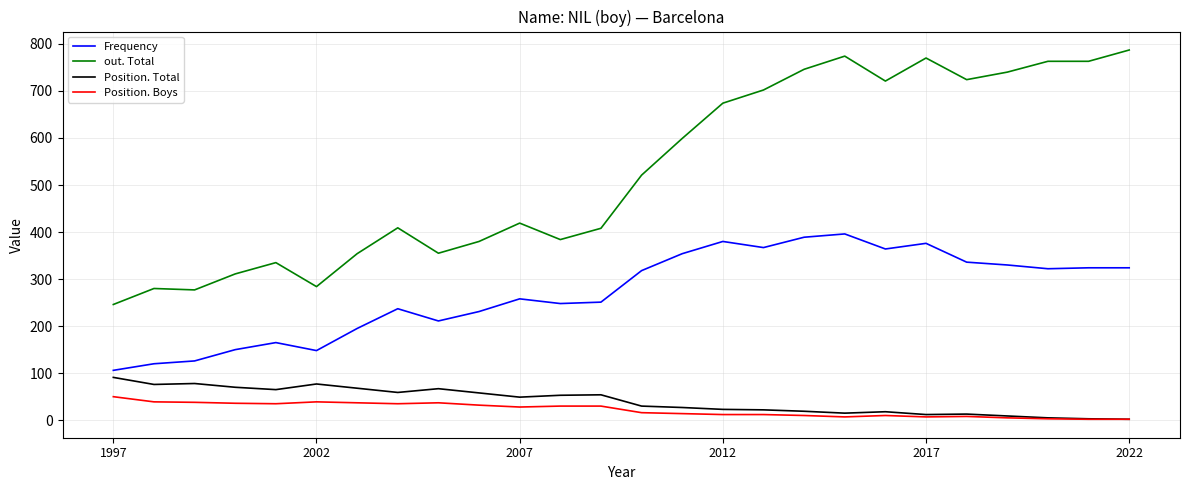

True or false: out. Total and Position. Boys cross at least once.

False